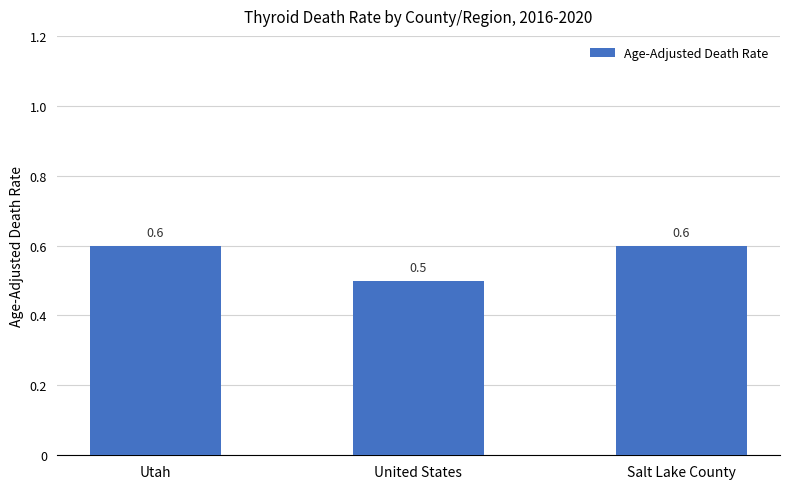

Reading left to right, extract all data points from this chart.

0.6	0.5	0.6